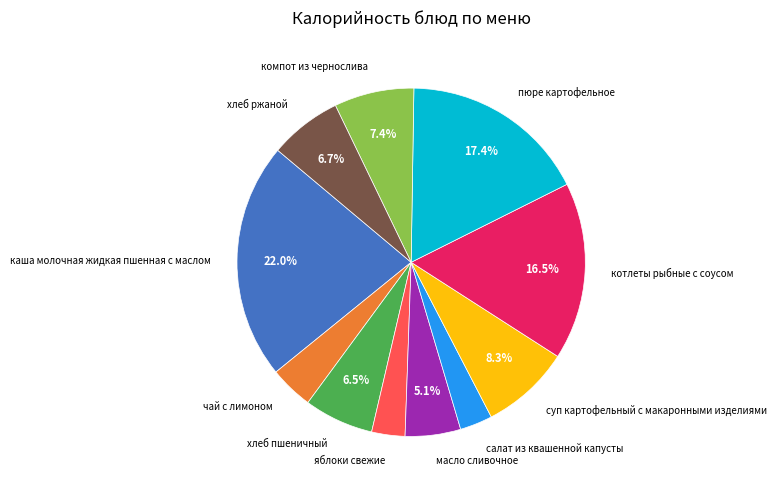

What percentage is NOT represented by хлеб ржаной?

93.3%